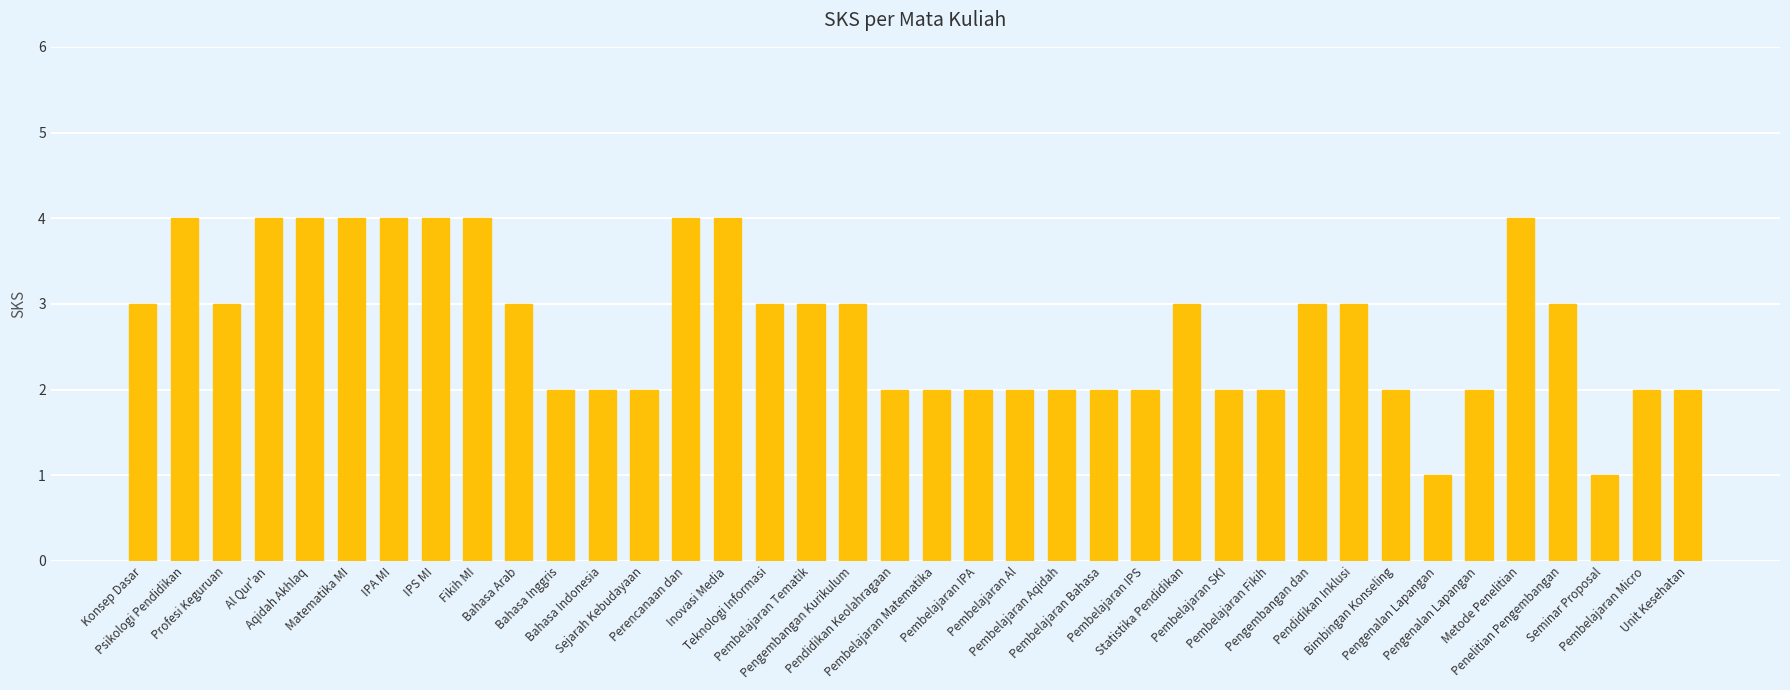

What is the average value?

3